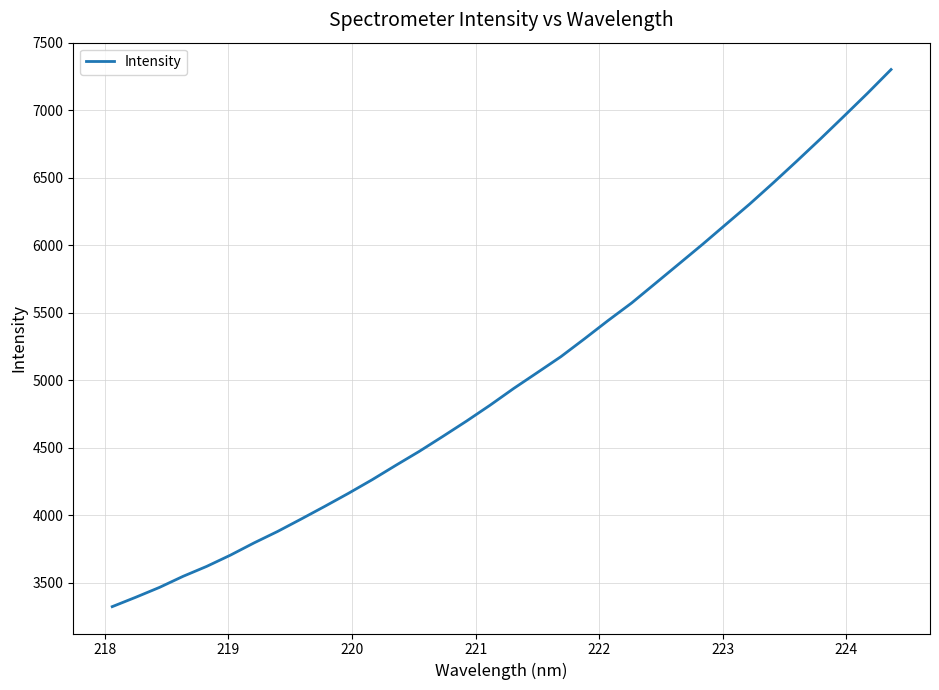

What is the greatest value displayed?

7302.2